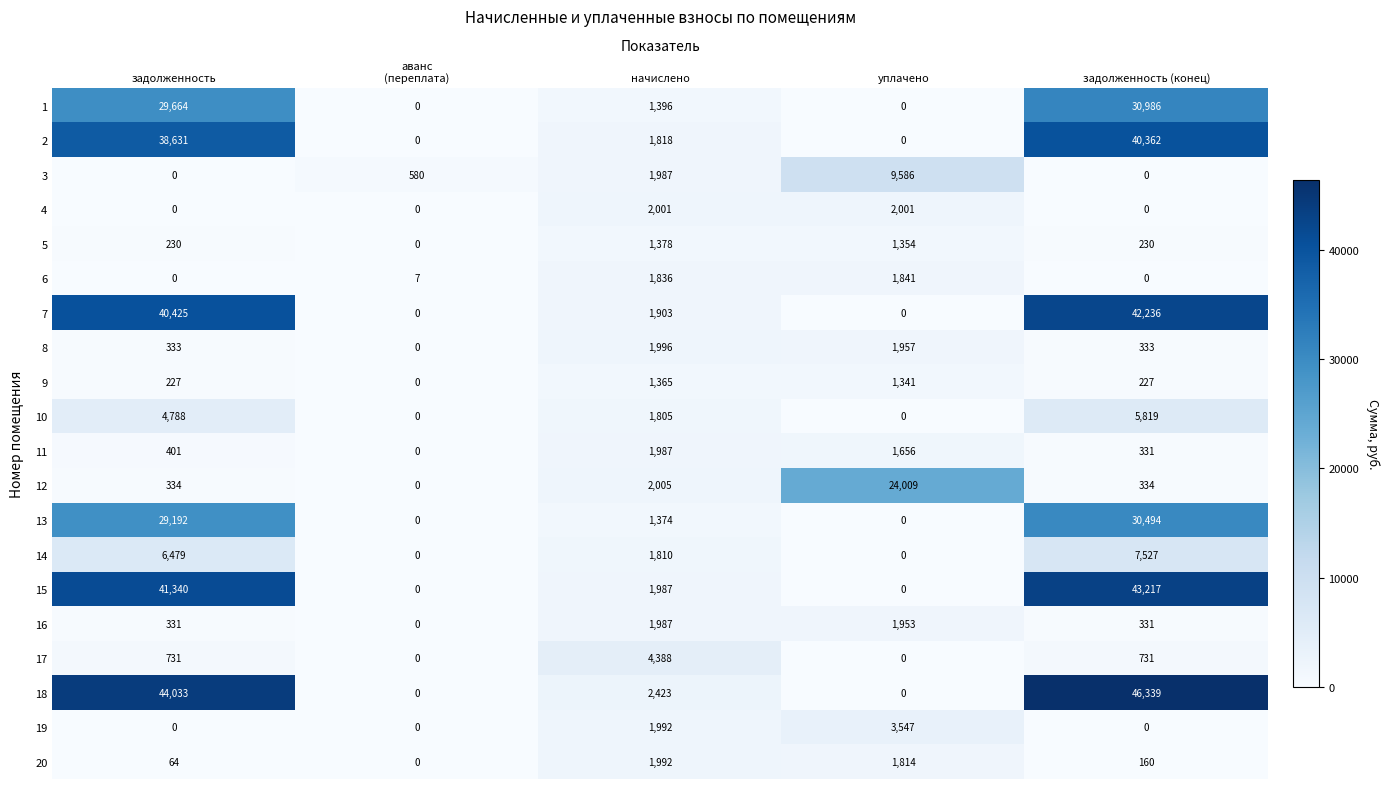

At which category is the sum across all series the highest?

задолженность (конец)